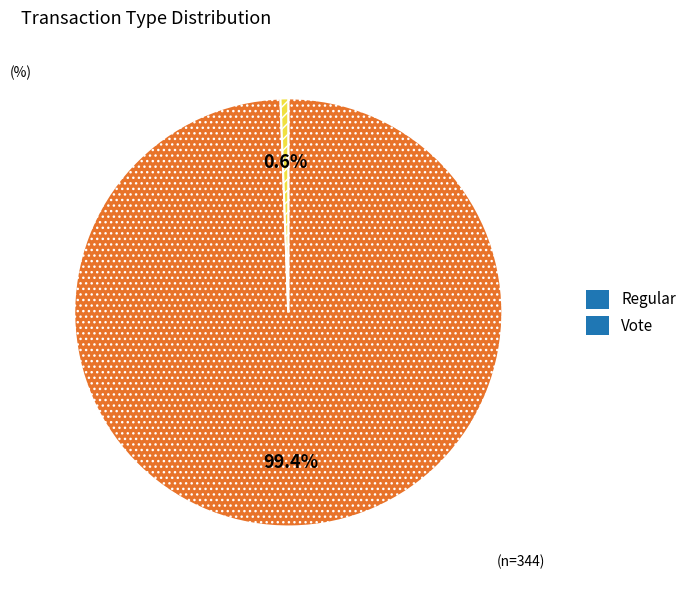

What is the smallest slice in the pie chart?

Vote